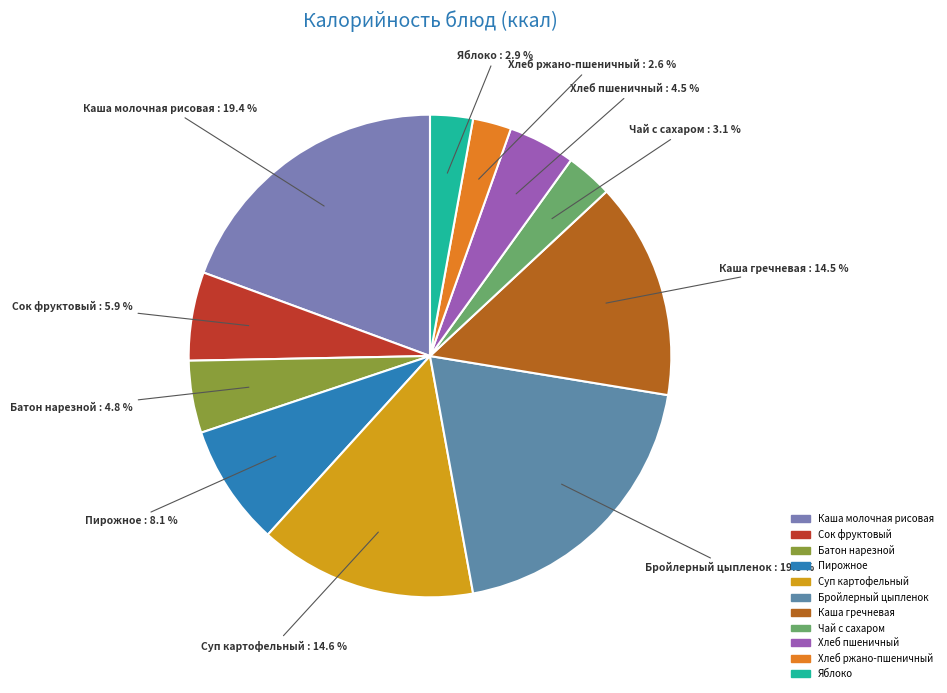

What is the ratio of the value at Суп картофельный to the value at Батон нарезной?

3.0